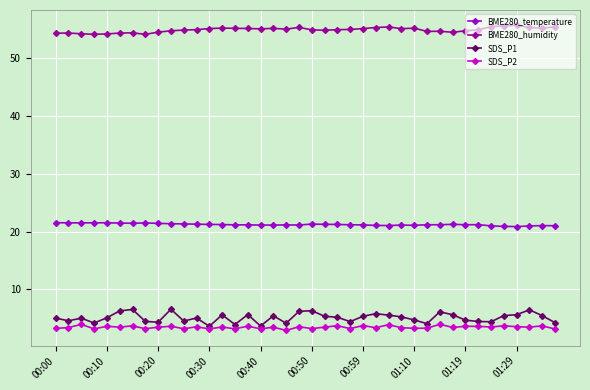

Does the chart display data point markers on the line(s)?

Yes